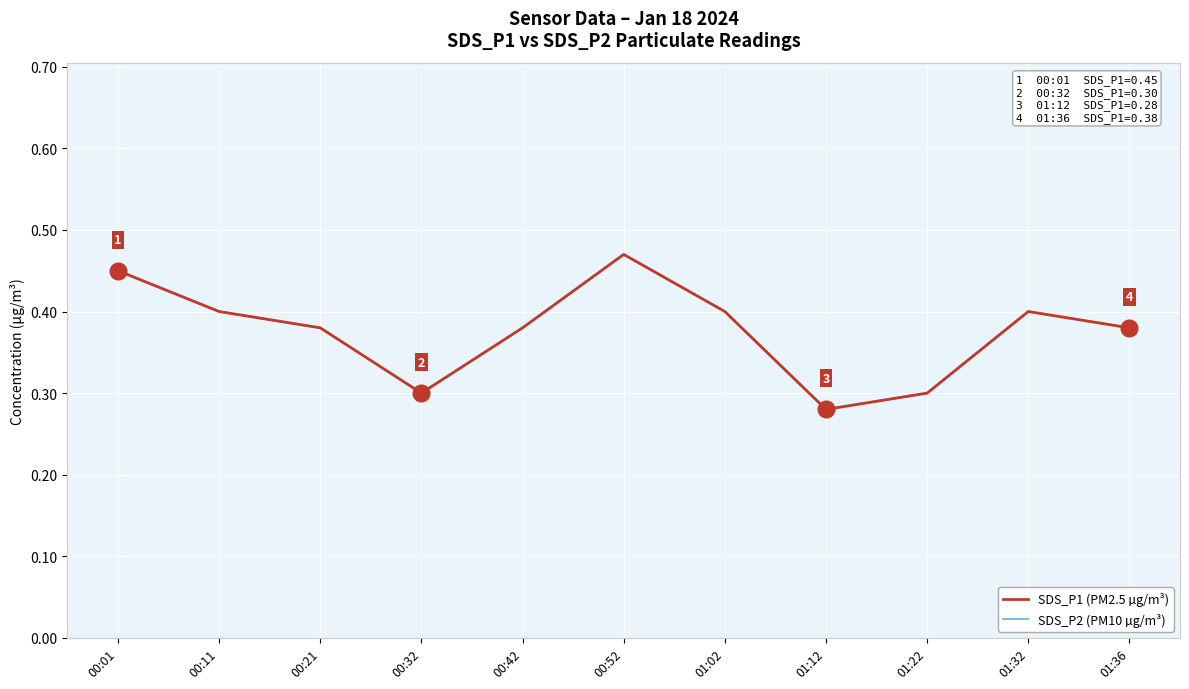

Is this an area chart (filled region under the line)?

No